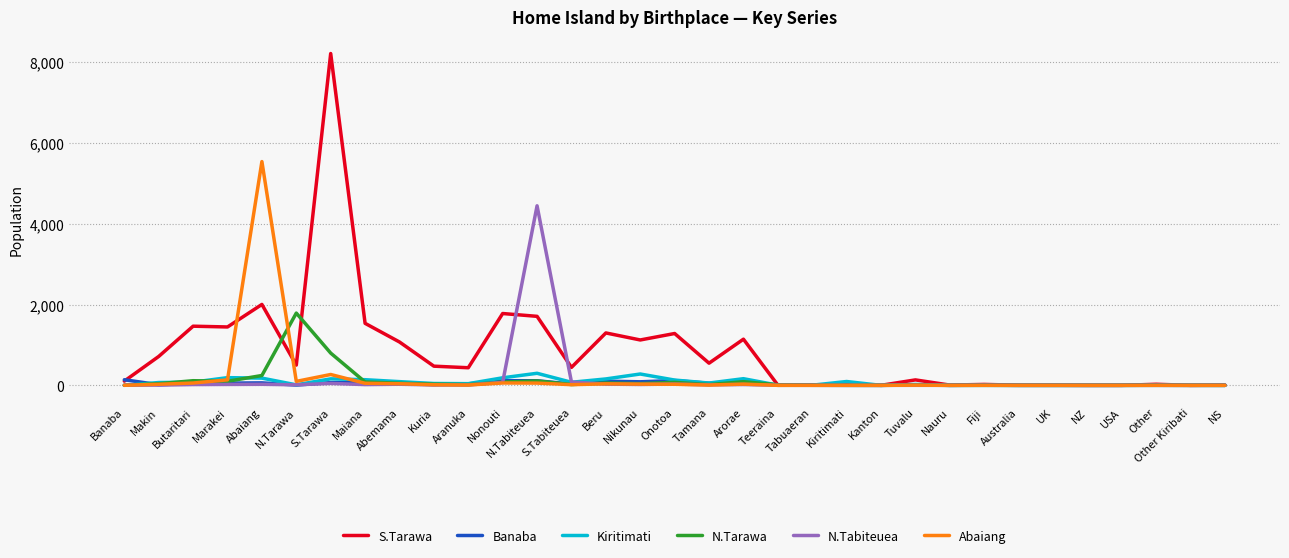

True or false: Abaiang has a value of 2176 at Tabuaeran.

False